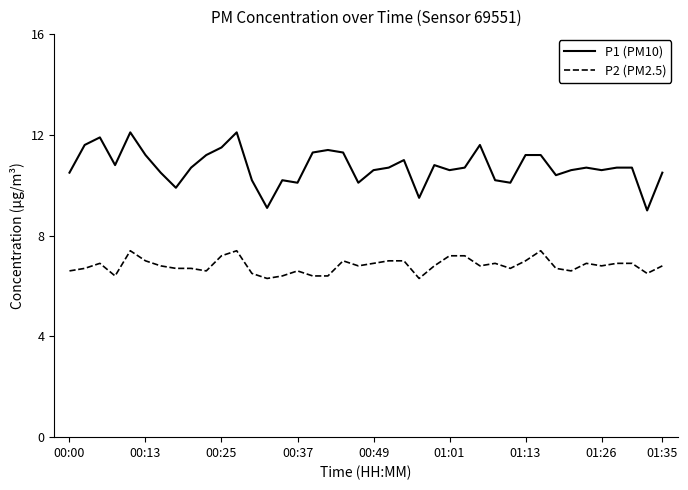

Reading left to right, extract all data points from this chart.

P1 (PM10): 10.5	11.6	11.9	10.8	12.1	11.2	10.5	9.9	10.7	11.2	11.5	12.1	10.2	9.1	10.2	10.1	11.3	11.4	11.3	10.1	10.6	10.7	11.0	9.5	10.8	10.6	10.7	11.6	10.2	10.1	11.2	11.2	10.4	10.6	10.7	10.6	10.7	10.7	9.0	10.5
P2 (PM2.5): 6.6	6.7	6.9	6.4	7.4	7.0	6.8	6.7	6.7	6.6	7.2	7.4	6.5	6.3	6.4	6.6	6.4	6.4	7.0	6.8	6.9	7.0	7.0	6.3	6.8	7.2	7.2	6.8	6.9	6.7	7.0	7.4	6.7	6.6	6.9	6.8	6.9	6.9	6.5	6.8